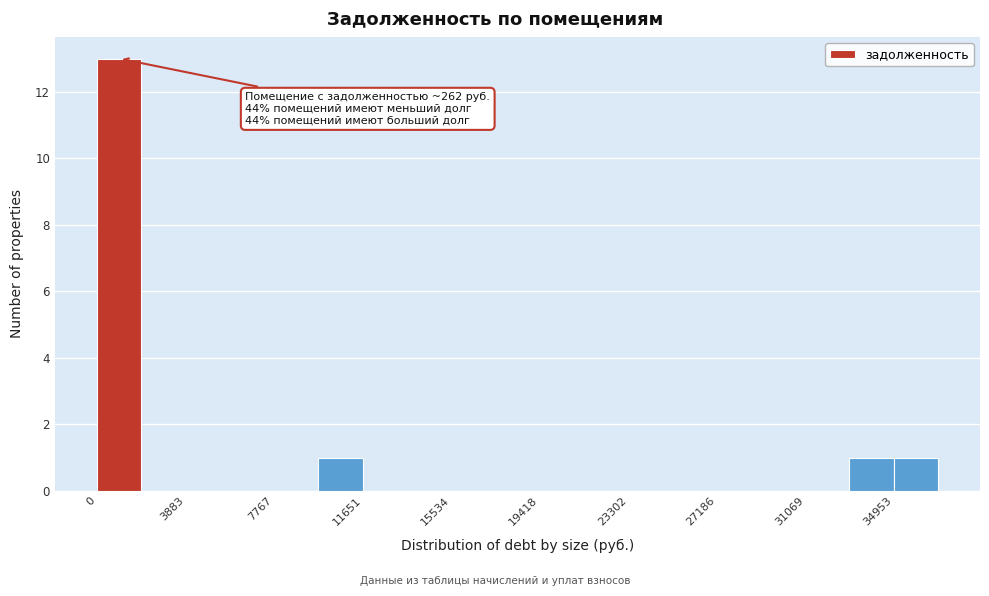

Around what value on the x-axis is the tallest bar? Give the approximate position of its centre, as read against the axis.

1000